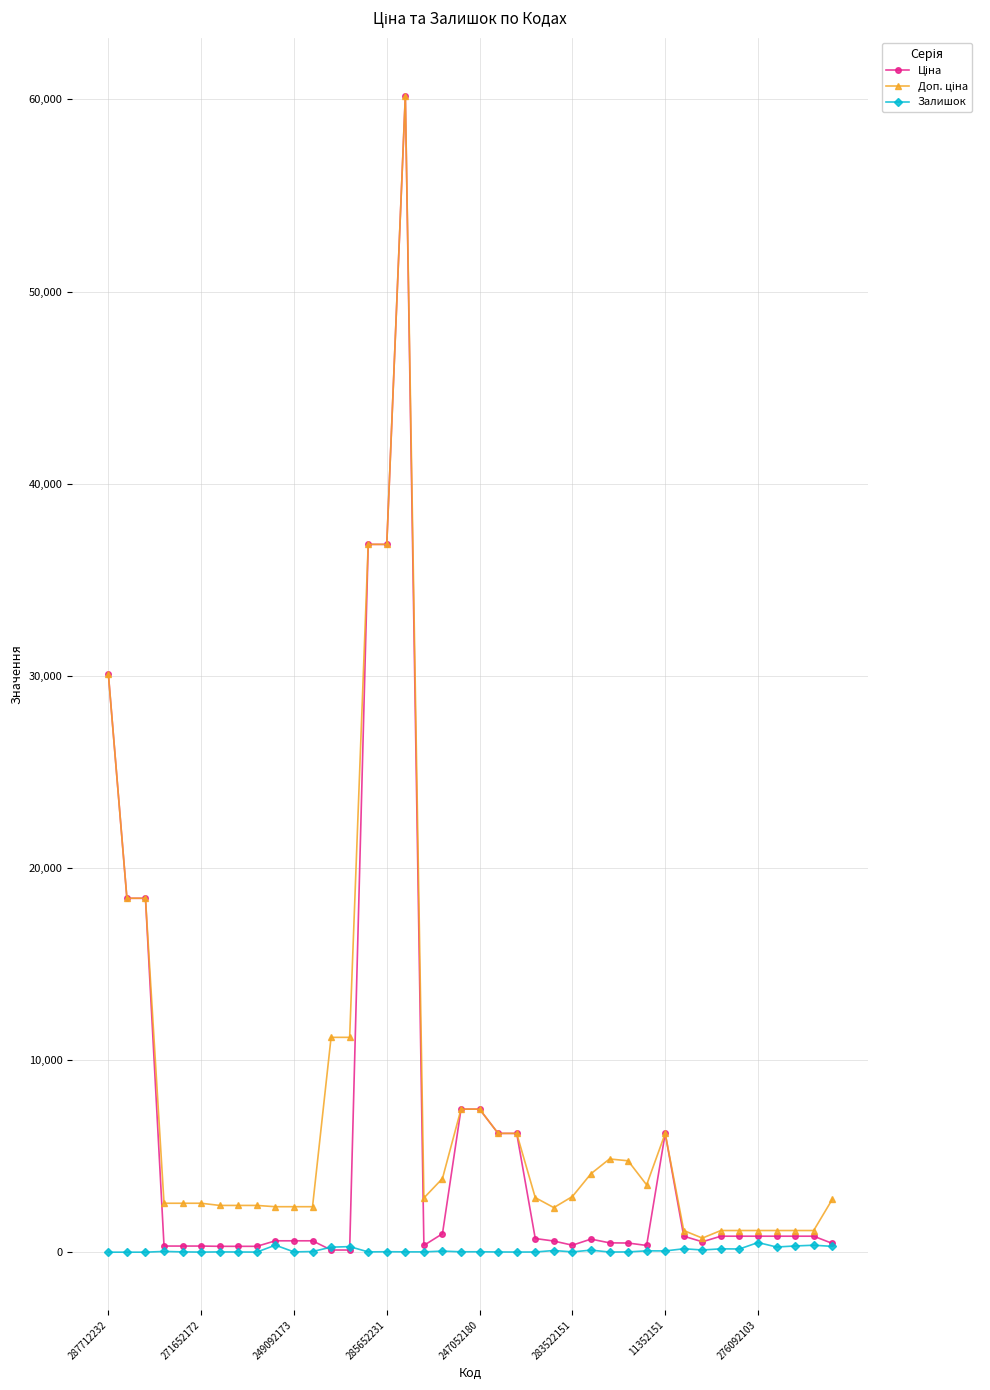

At how many categories does at least one series exceed 12172?

6